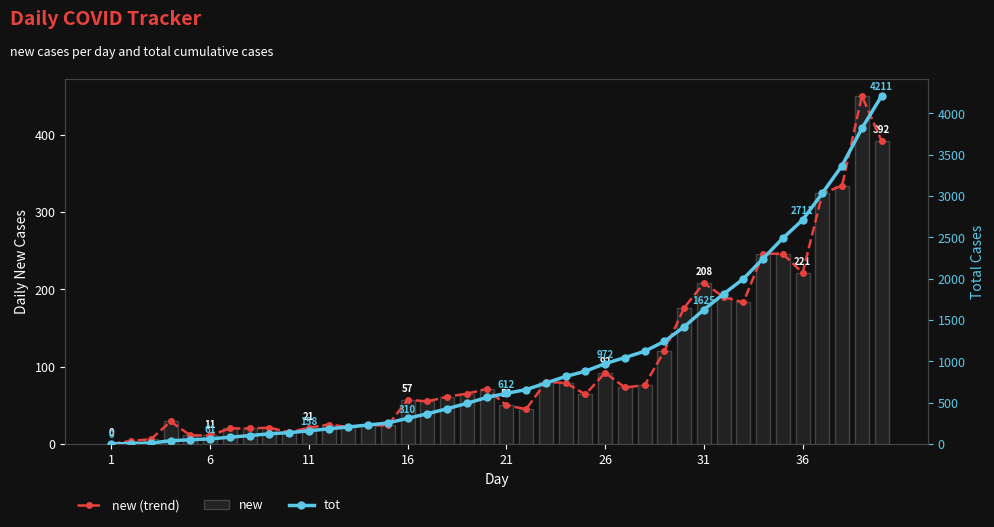

At which label does new (trend) reach its minimum?

1